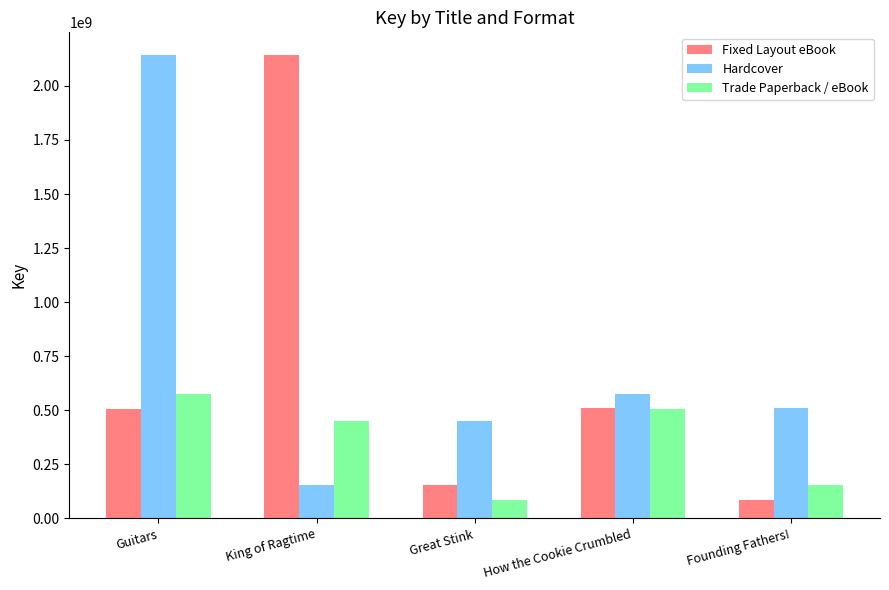

What is the difference between the maximum and minimum values in the Trade Paperback / eBook series?

490145721